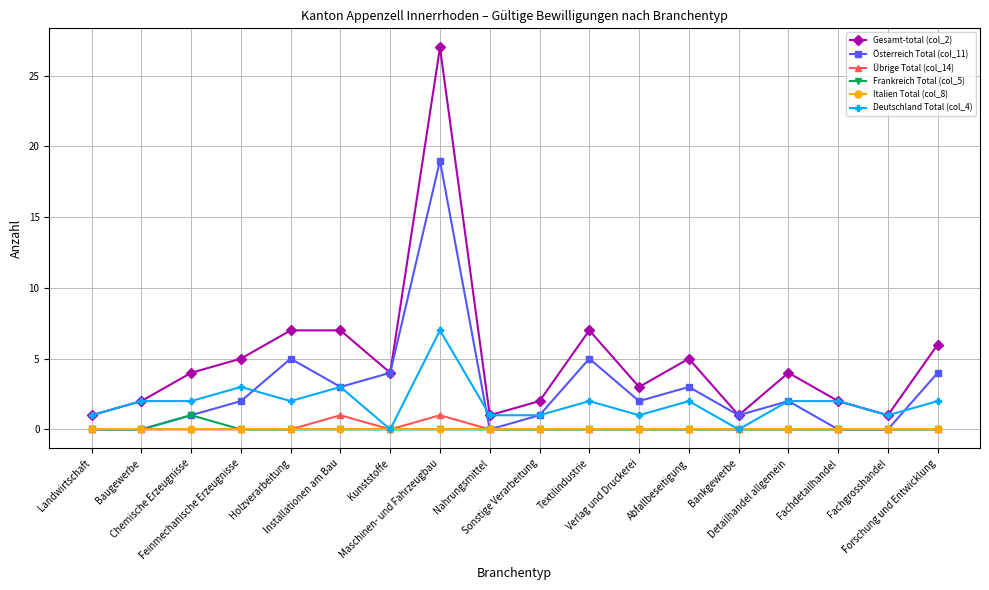

True or false: Deutschland Total (col_4) has more than 2 points higher than both neighbors.

True